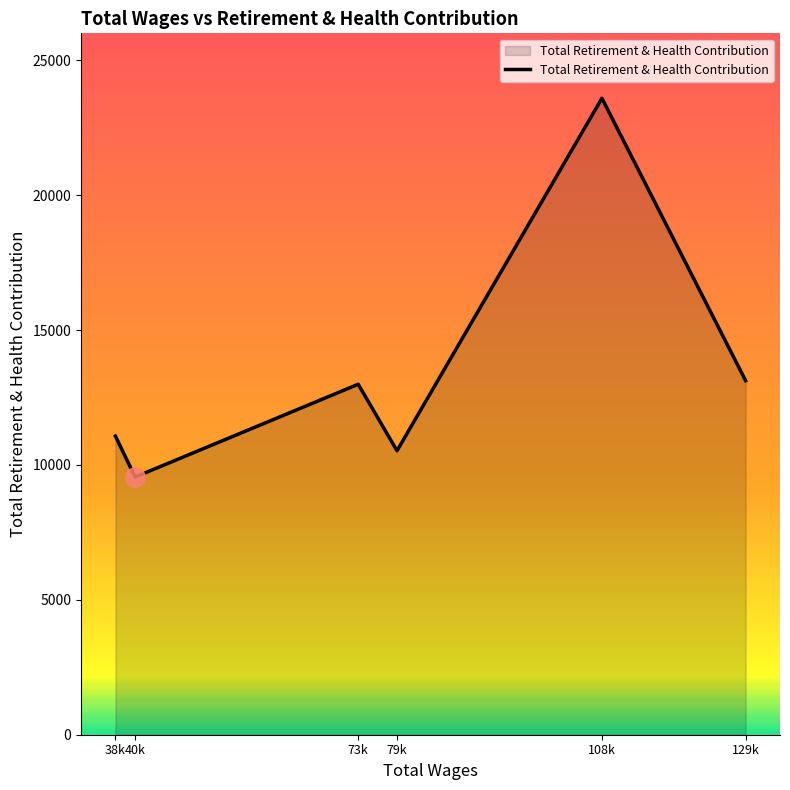

What is the ratio of the value at 79k to the value at 38k?

1.0